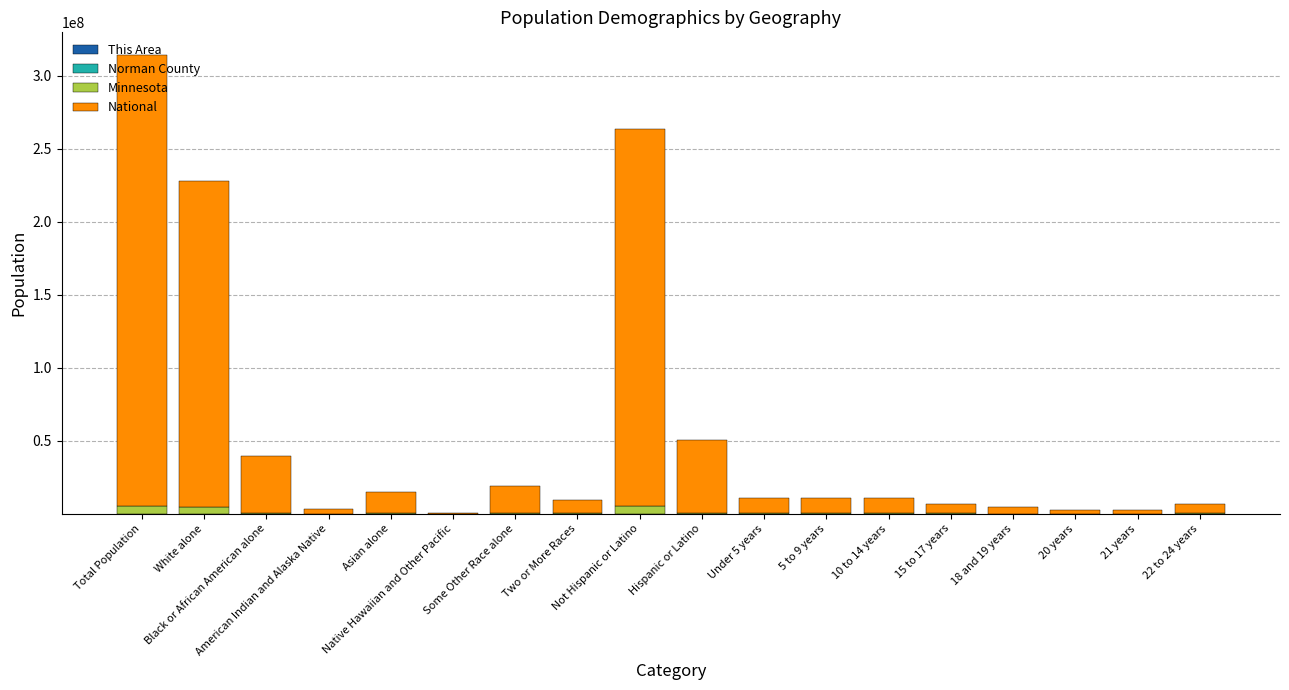

Does the chart contain stacked bars?

Yes